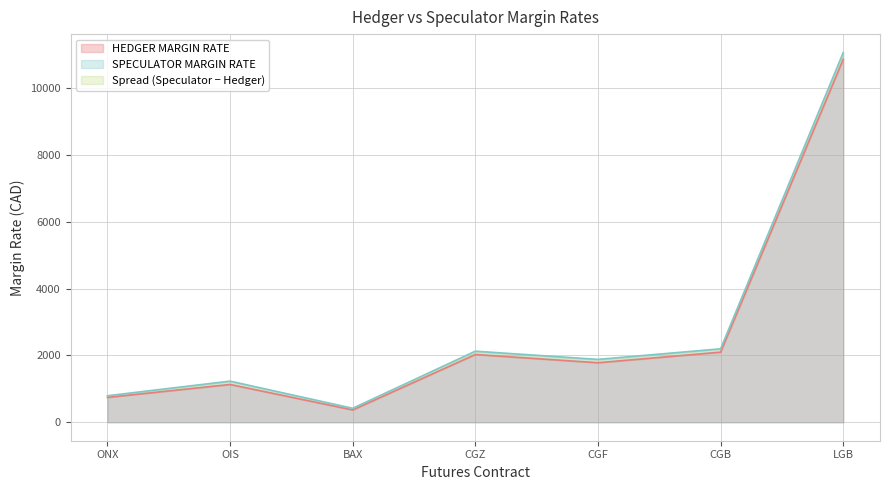

At which category does HEDGER MARGIN RATE reach its first local valley?

BAX